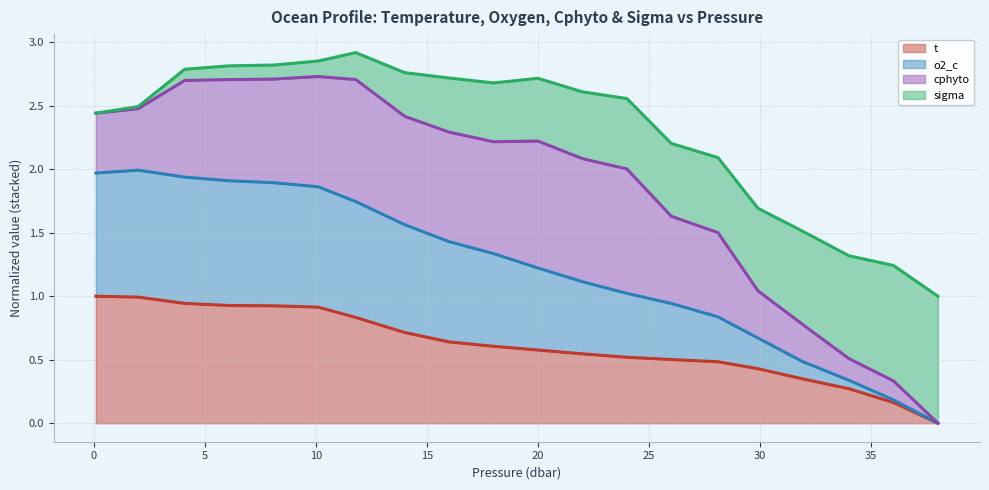

True or false: t and o2_c intersect in this chart.

False